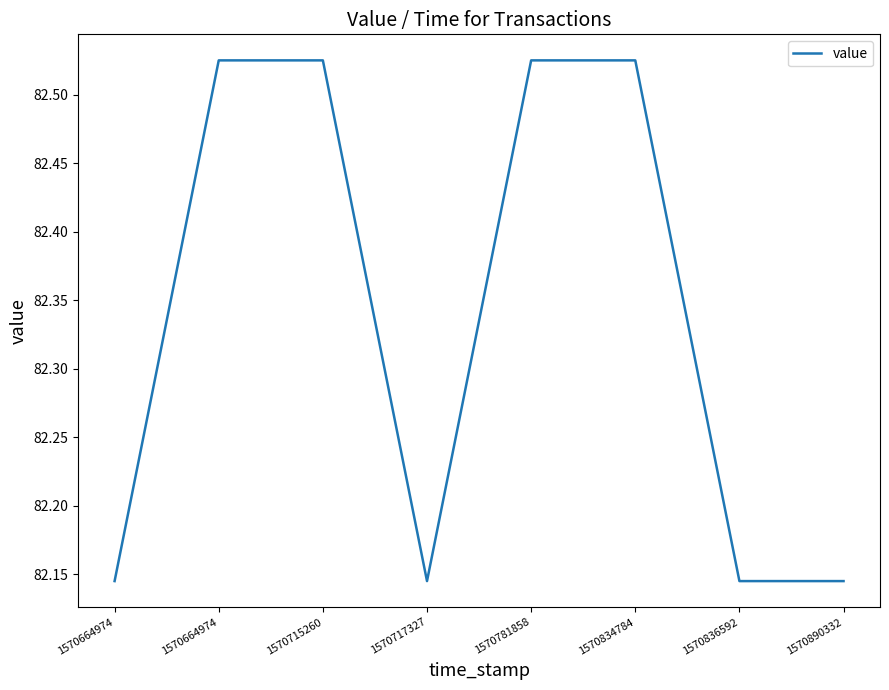

How many lines are shown in the chart?

1